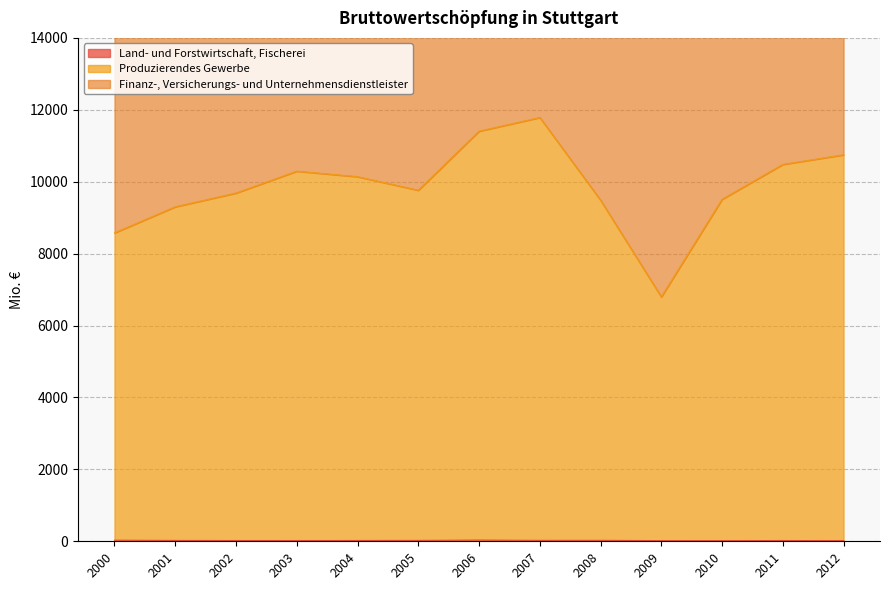

True or false: Land- und Forstwirtschaft, Fischerei has a value of 22.5 at 2004.

True